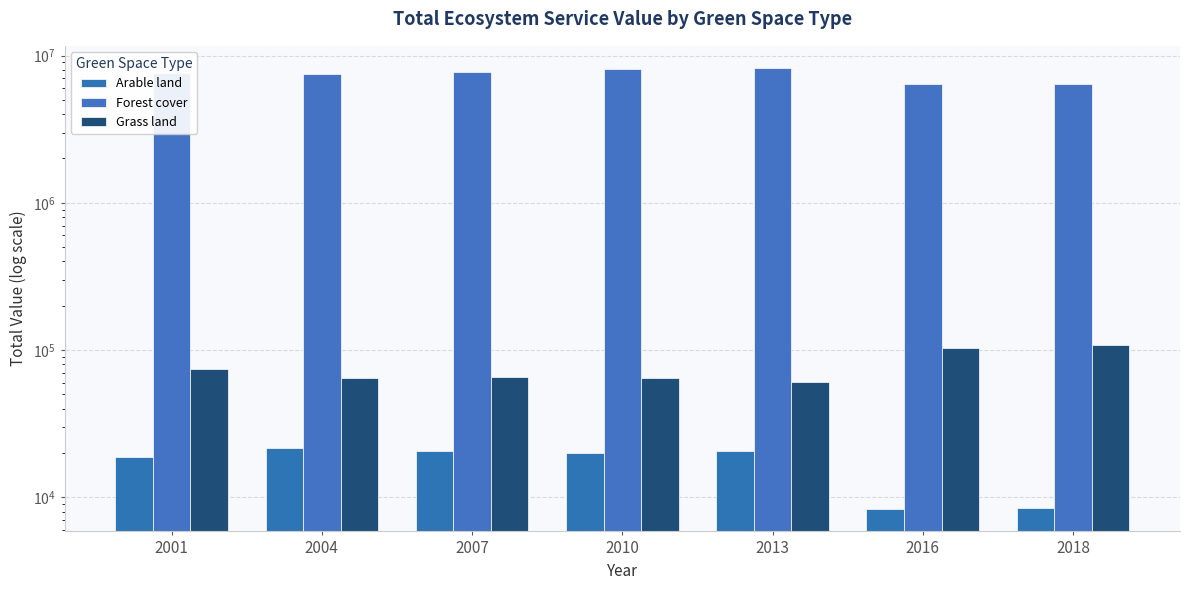

What is the sum of the Grass land values at 2004 and 2010?

128970.2